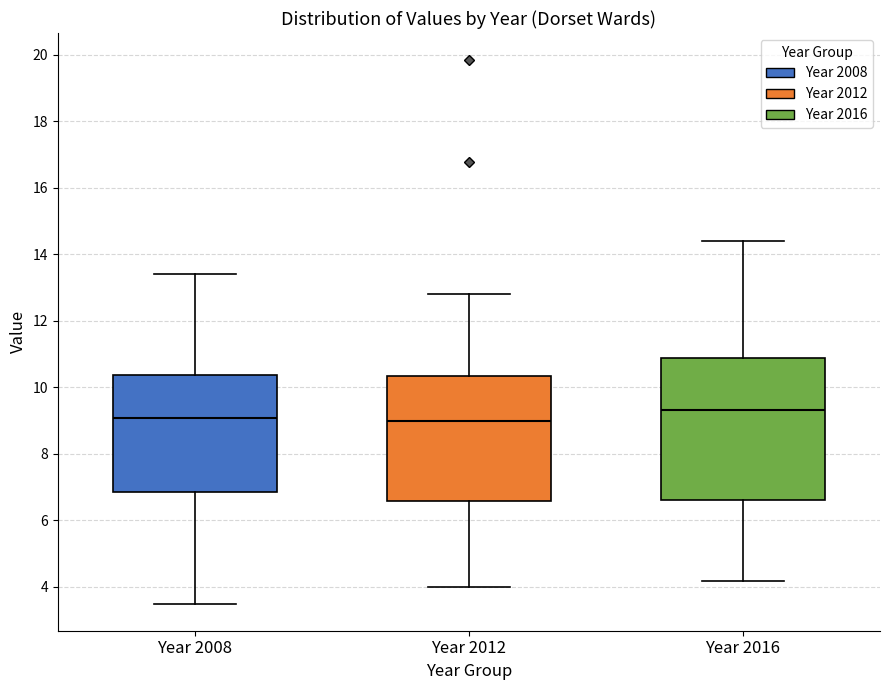

Reading left to right, transcribe this box plot: for each box, give where its median line is, the range the box spans, and where its two whiskers end, as read against the y-axis. The values are not printed on the chart, so give them approximately, as read against the axis.

Year 2008: median 9.0, box 6.8 to 10.4, whiskers 3.4 to 13.4
Year 2012: median 9.0, box 6.6 to 10.4, whiskers 4.0 to 12.8
Year 2016: median 9.4, box 6.6 to 10.8, whiskers 4.2 to 14.4